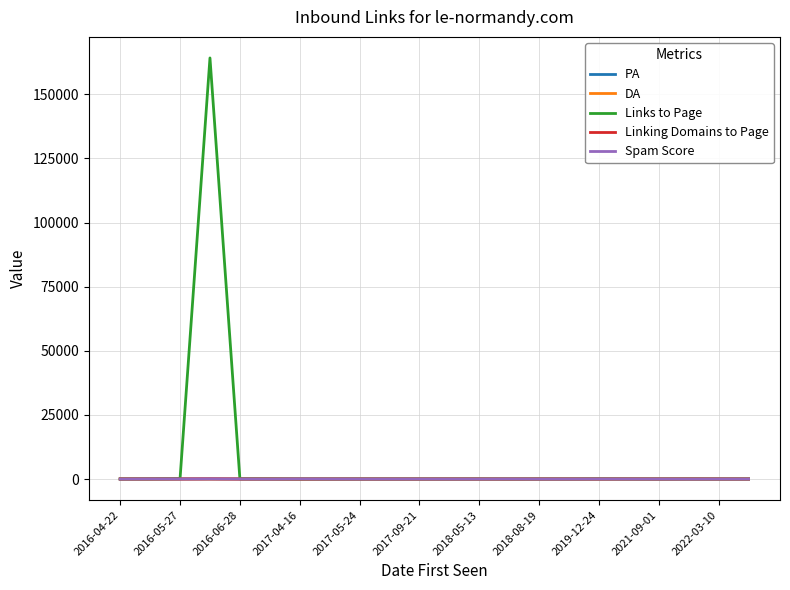

Which series has the largest total across all categories?

Links to Page